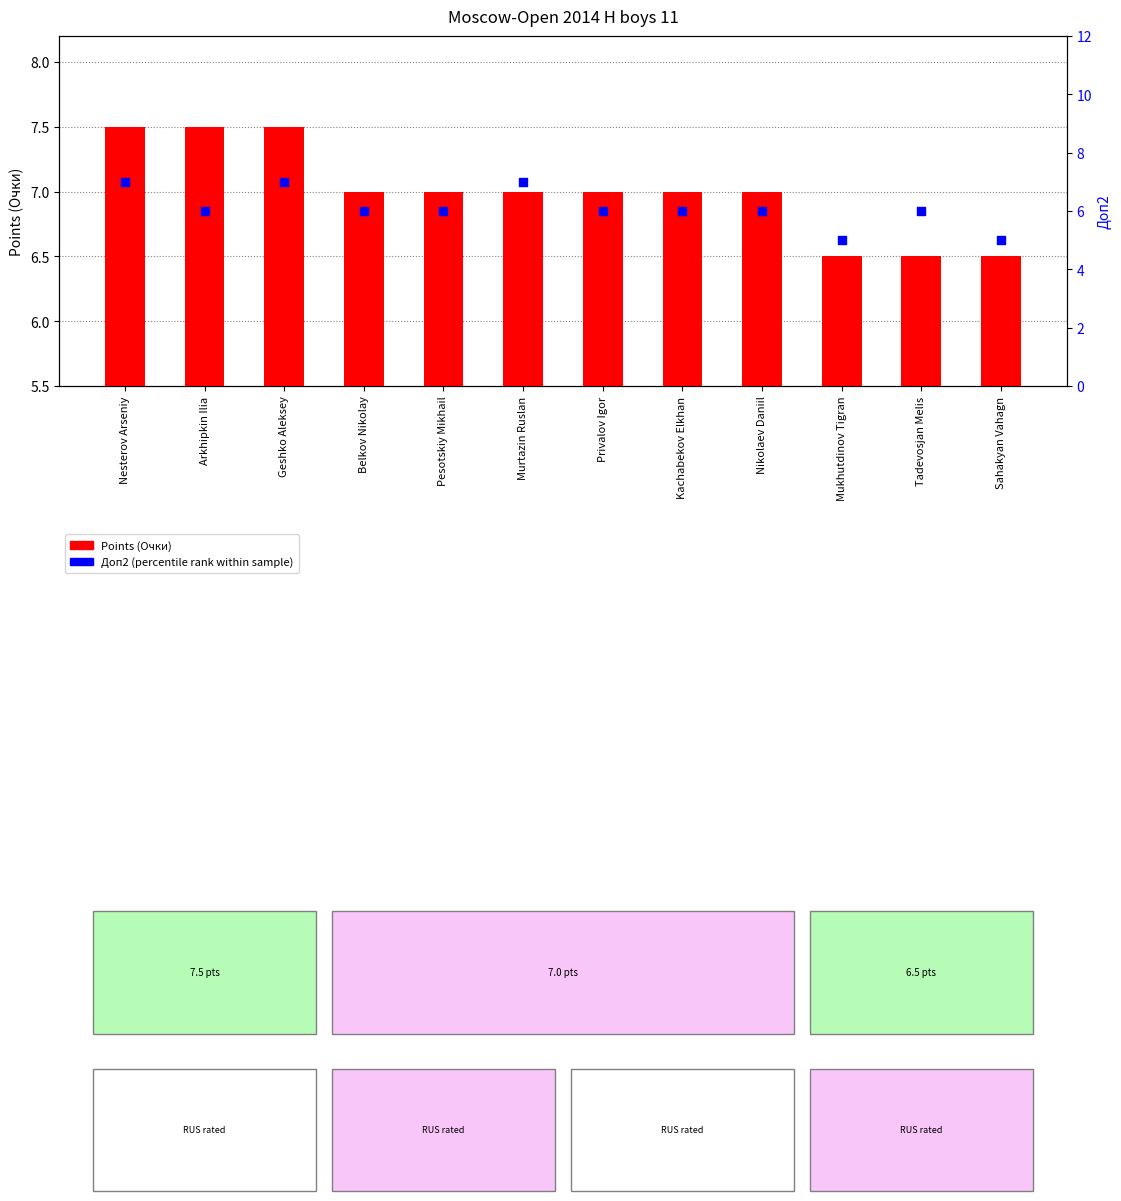

What is the total value across all series at Sahakyan Vahagn?

11.5